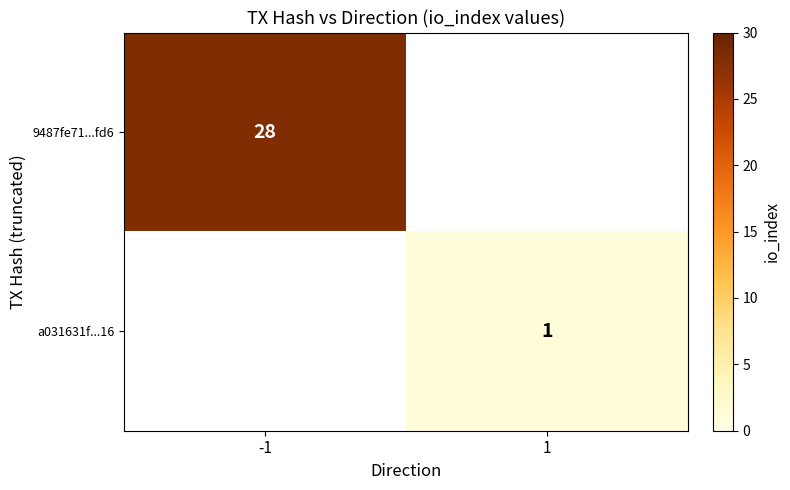

What is the maximum value shown in the chart?

28.0